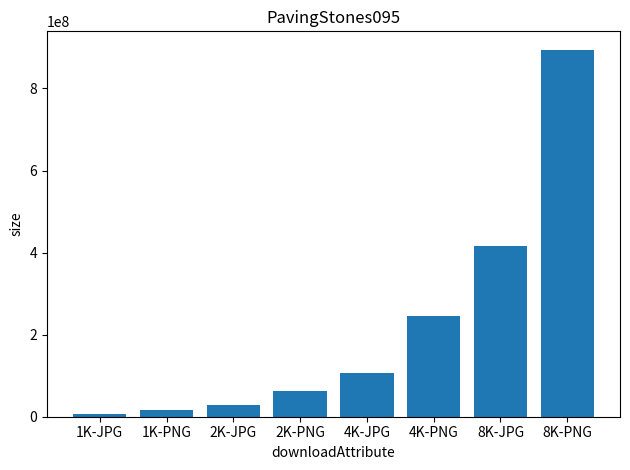

At which label is the value closest to 451088766?

8K-JPG